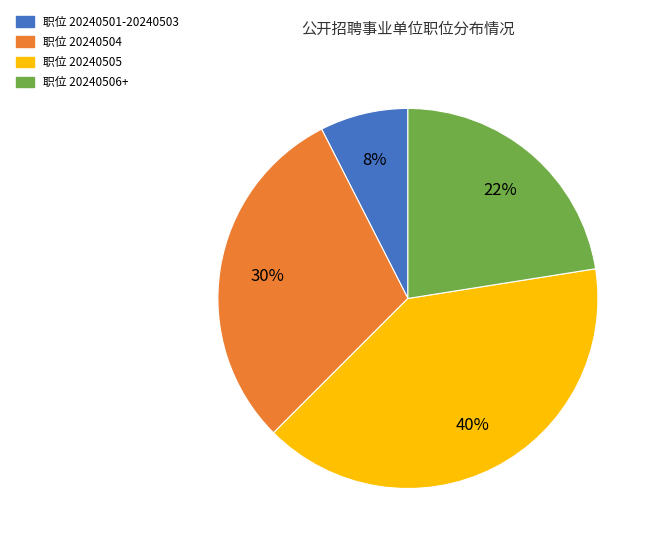

How many slices are in this pie chart?

4